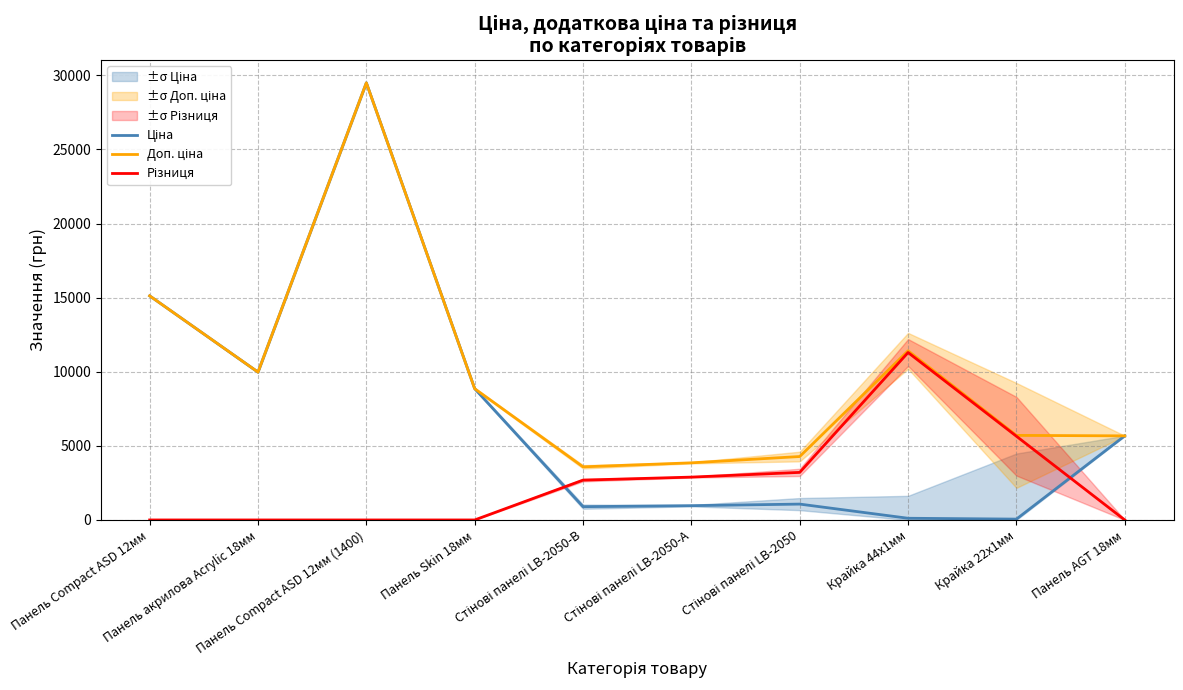

Does the chart display data point markers on the line(s)?

No